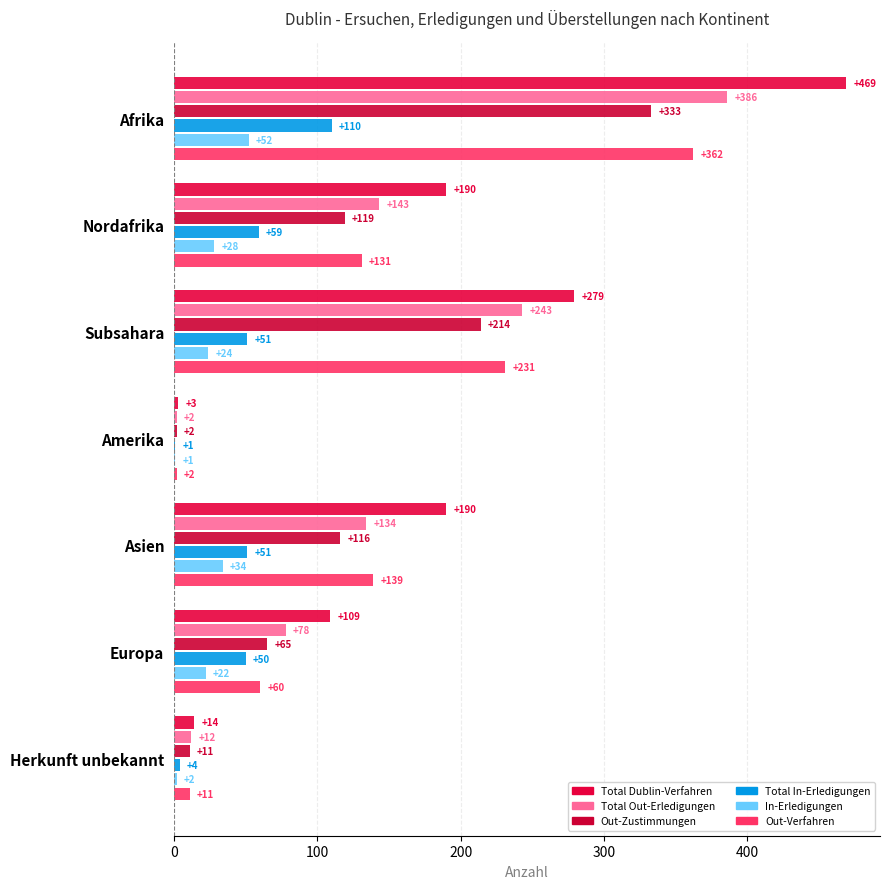

What is the average value of the Total Dublin-Verfahren series?

179